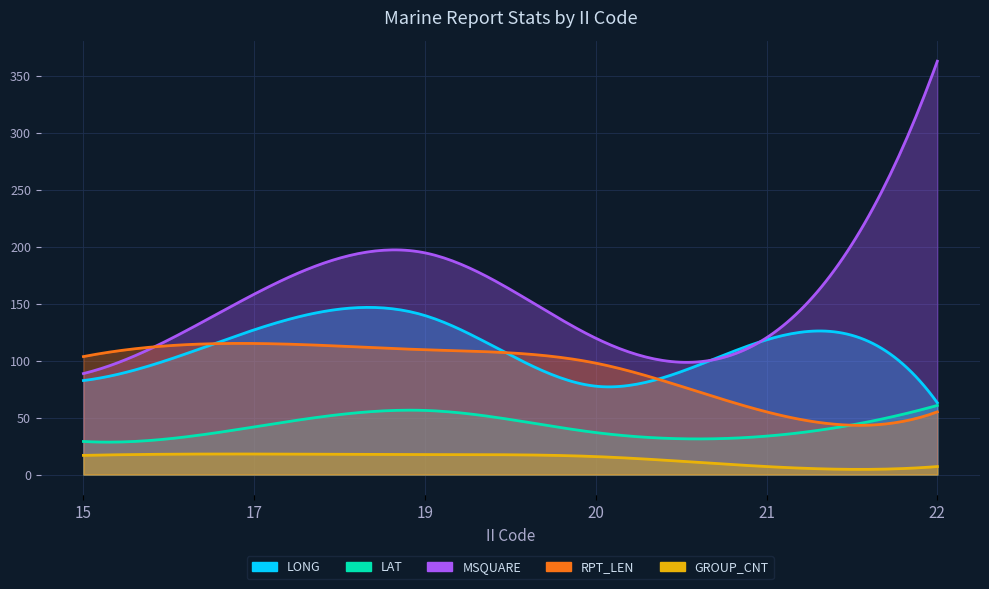

What is the total value across all series at 20?

347.5